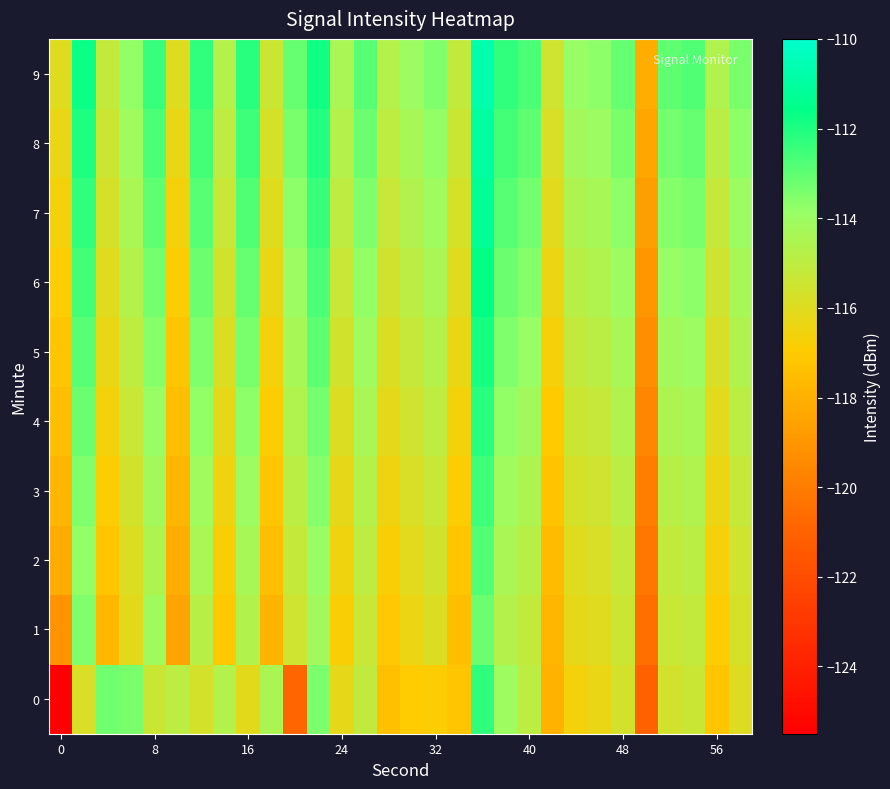

Reading left to right, extract all data points from this chart.

0: -125.5	-115.8	-113.2	-113.4	-115.3	-114.9	-115.6	-114.7	-116.1	-114.4	-120.9	-113.4	-116.2	-115.1	-117.4	-117.0	-116.9	-117.2	-112.2	-114.0	-115.0	-117.9	-116.6	-116.3	-115.6	-121.0	-115.6	-115.4	-117.2	-116.0
1: -119.1	-113.5	-117.7	-116.1	-114.1	-118.5	-114.8	-117.1	-114.7	-117.9	-115.5	-114.2	-116.8	-115.3	-117.1	-116.4	-115.9	-117.5	-113.2	-114.7	-115.1	-117.8	-116.2	-116.0	-115.4	-120.5	-115.3	-115.1	-116.9	-115.7
2: -118.2	-113.8	-117.2	-115.9	-114.5	-118.1	-114.4	-116.8	-114.3	-117.5	-115.2	-113.9	-116.5	-115.0	-116.8	-116.1	-115.6	-117.2	-112.8	-114.4	-114.8	-117.6	-116.0	-115.8	-115.2	-120.2	-115.1	-114.9	-116.7	-115.5
3: -117.8	-113.5	-116.9	-115.6	-114.2	-117.8	-114.1	-116.5	-114.0	-117.2	-114.9	-113.6	-116.2	-114.7	-116.5	-115.8	-115.3	-116.9	-112.5	-114.1	-114.5	-117.3	-115.7	-115.5	-114.9	-119.9	-114.8	-114.6	-116.4	-115.2
4: -117.5	-113.2	-116.6	-115.3	-113.9	-117.5	-113.8	-116.2	-113.7	-116.9	-114.6	-113.3	-115.9	-114.4	-116.2	-115.5	-115.0	-116.6	-112.2	-113.8	-114.2	-117.0	-115.4	-115.2	-114.6	-119.6	-114.5	-114.3	-116.1	-114.9
5: -117.2	-112.9	-116.3	-115.0	-113.6	-117.2	-113.5	-115.9	-113.4	-116.6	-114.3	-113.0	-115.6	-114.1	-115.9	-115.2	-114.7	-116.3	-111.9	-113.5	-113.9	-116.7	-115.1	-114.9	-114.3	-119.3	-114.2	-114.0	-115.8	-114.6
6: -116.9	-112.6	-116.0	-114.7	-113.3	-116.9	-113.2	-115.6	-113.1	-116.3	-114.0	-112.7	-115.3	-113.8	-115.6	-114.9	-114.4	-116.0	-111.6	-113.2	-113.6	-116.4	-114.8	-114.6	-114.0	-119.0	-113.9	-113.7	-115.5	-114.3
7: -116.6	-112.3	-115.7	-114.4	-113.0	-116.6	-112.9	-115.3	-112.8	-116.0	-113.7	-112.4	-115.0	-113.5	-115.3	-114.6	-114.1	-115.7	-111.3	-112.9	-113.3	-116.1	-114.5	-114.3	-113.7	-118.7	-113.6	-113.4	-115.2	-114.0
8: -116.3	-112.0	-115.4	-114.1	-112.7	-116.3	-112.6	-115.0	-112.5	-115.7	-113.4	-112.1	-114.7	-113.2	-115.0	-114.3	-113.8	-115.4	-111.0	-112.6	-113.0	-115.8	-114.2	-114.0	-113.4	-118.4	-113.3	-113.1	-114.9	-113.7
9: -116.0	-111.7	-115.1	-113.8	-112.4	-116.0	-112.3	-114.7	-112.2	-115.4	-113.1	-111.8	-114.4	-112.9	-114.7	-114.0	-113.5	-115.1	-110.7	-112.3	-112.7	-115.5	-113.9	-113.7	-113.1	-118.1	-113.0	-112.8	-114.6	-113.4